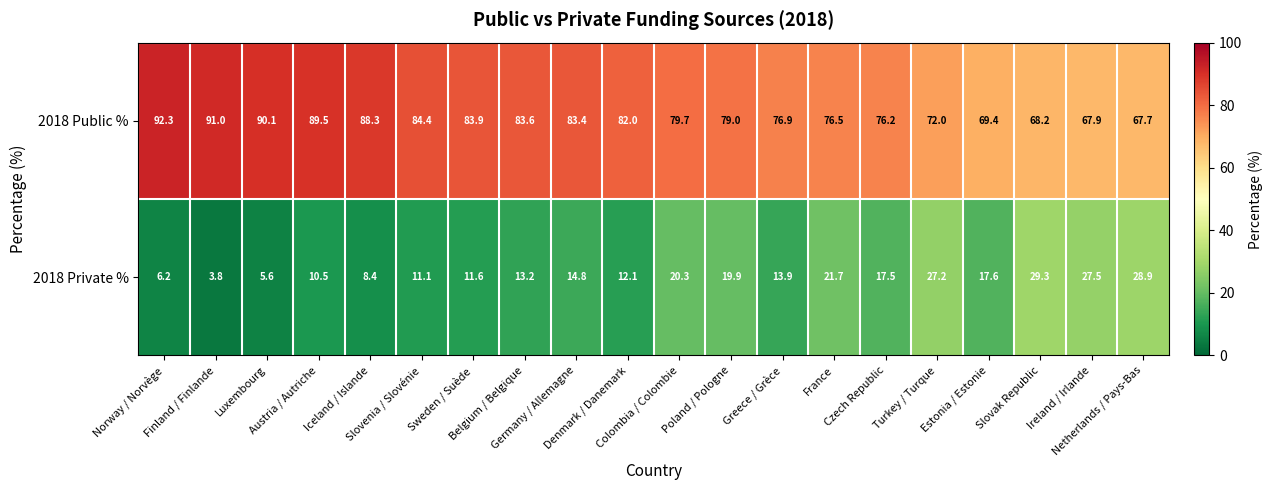

What is the sum of all 2018 Public % values?

1602.0